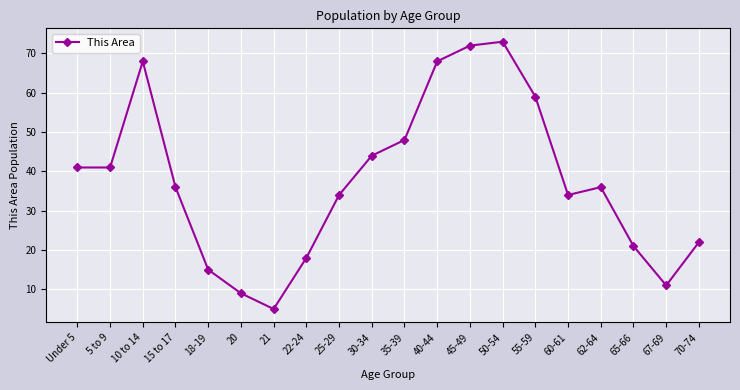

At which label does the data first exceed 36?

Under 5